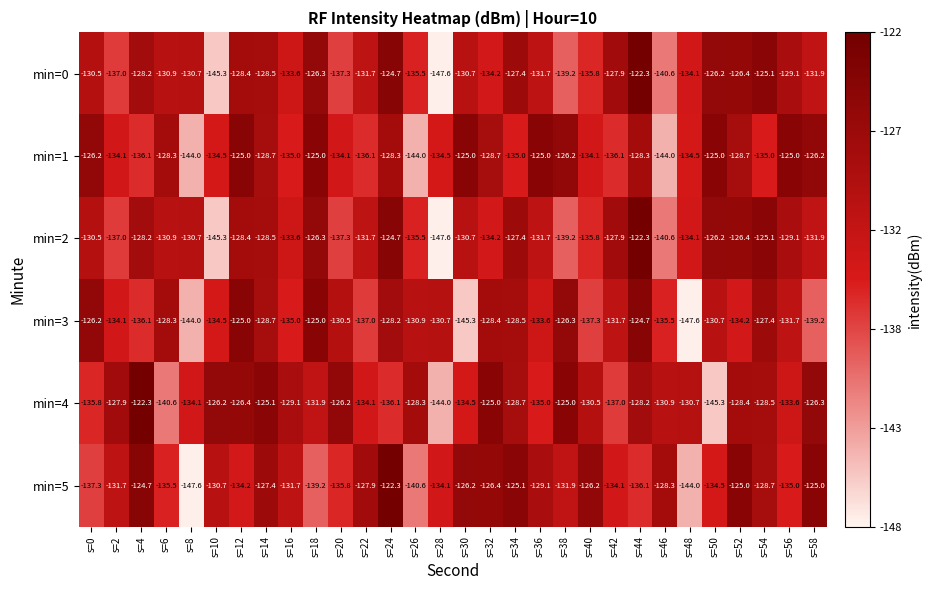

What is the difference between the maximum and minimum values in the min=1 series?

19.0